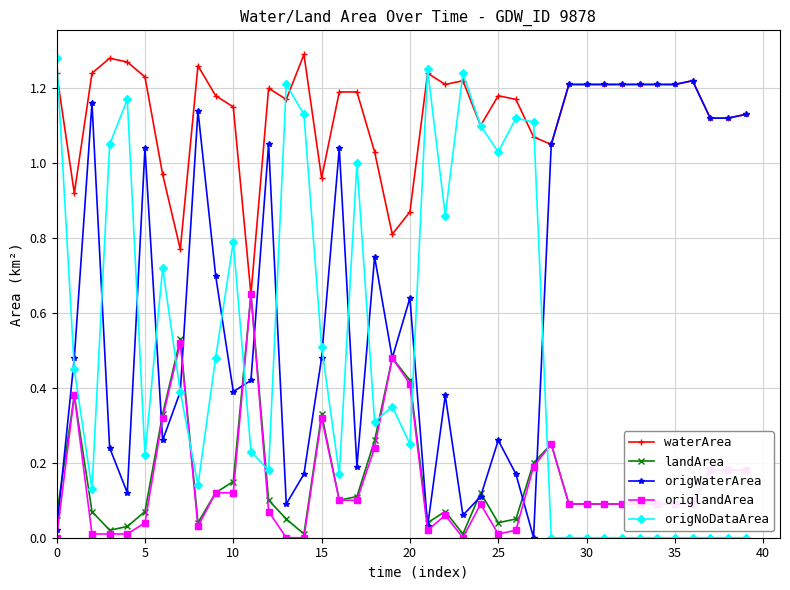

True or false: origlandArea has more than 2 points higher than both neighbors.

True